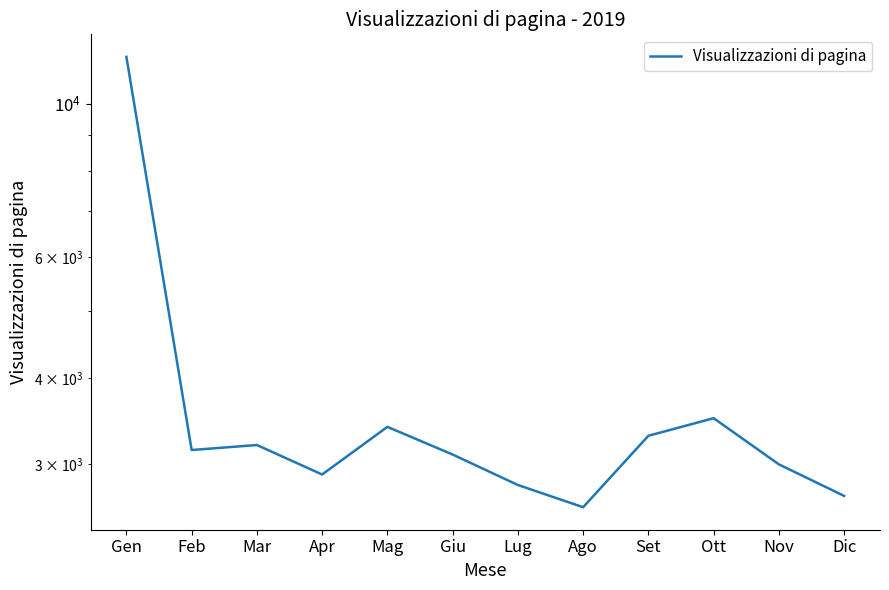

How many interior local peaks (higher than both neighbors) does the data have?

3